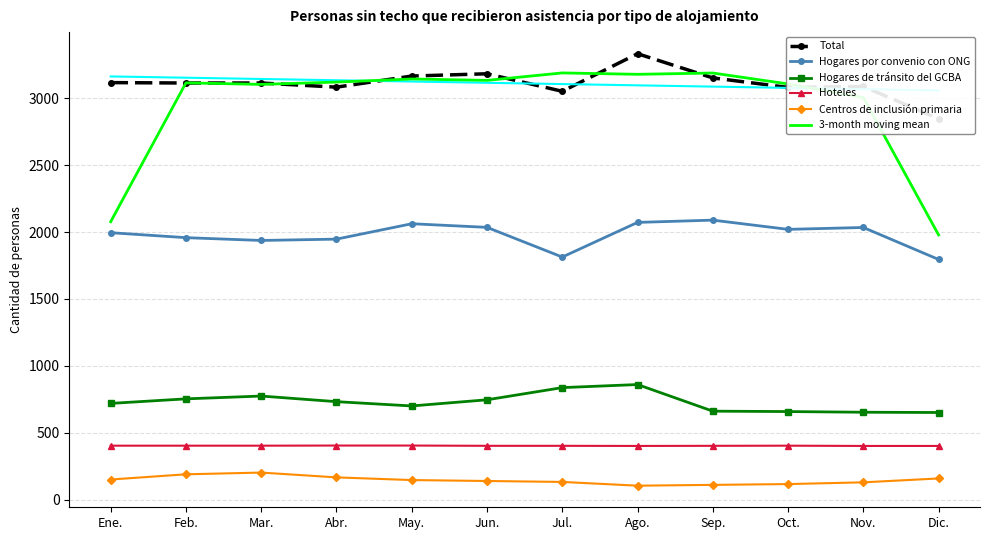

How many lines are shown in the chart?

6